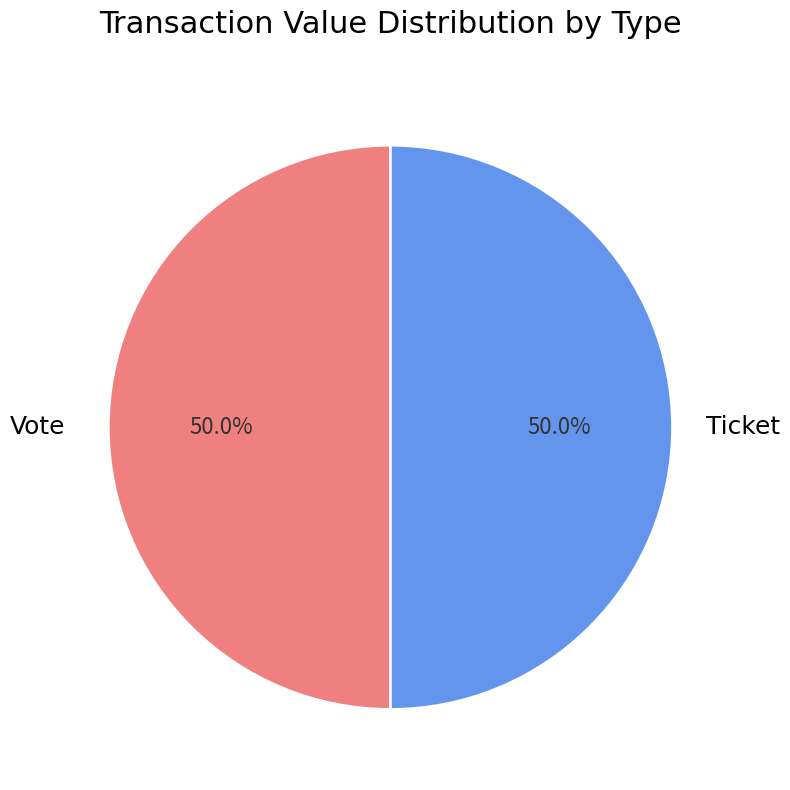

How many segments does this pie chart have?

2